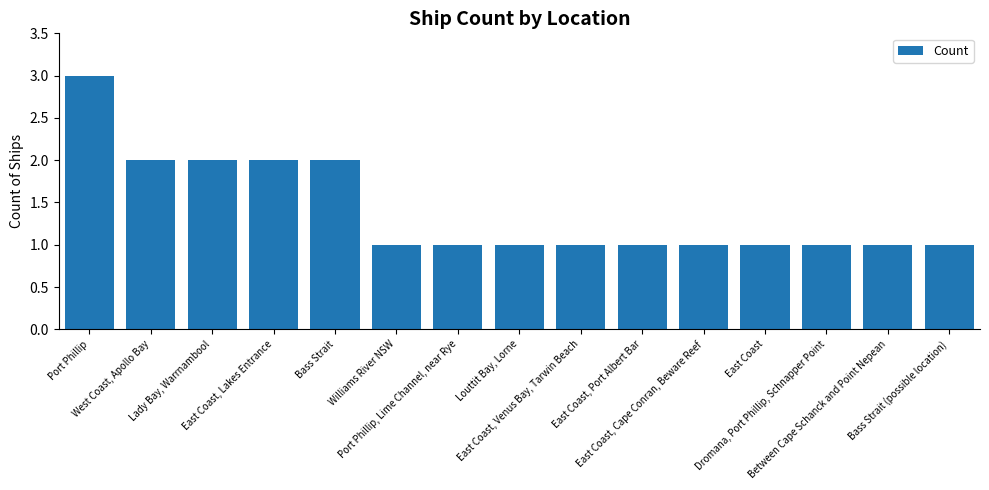

Reading left to right, transcribe all the data shown in this chart.

Port Phillip=3	West Coast, Apollo Bay=2	Lady Bay, Warrnambool=2	East Coast, Lakes Entrance=2	Bass Strait=2	Williams River NSW=1	Port Phillip, Lime Channel, near Rye=1	Louttit Bay, Lorne=1	East Coast, Venus Bay, Tarwin Beach=1	East Coast, Port Albert Bar=1	East Coast, Cape Conran, Beware Reef=1	East Coast=1	Dromana, Port Phillip, Schnapper Point=1	Between Cape Schanck and Point Nepean=1	Bass Strait (possible location)=1